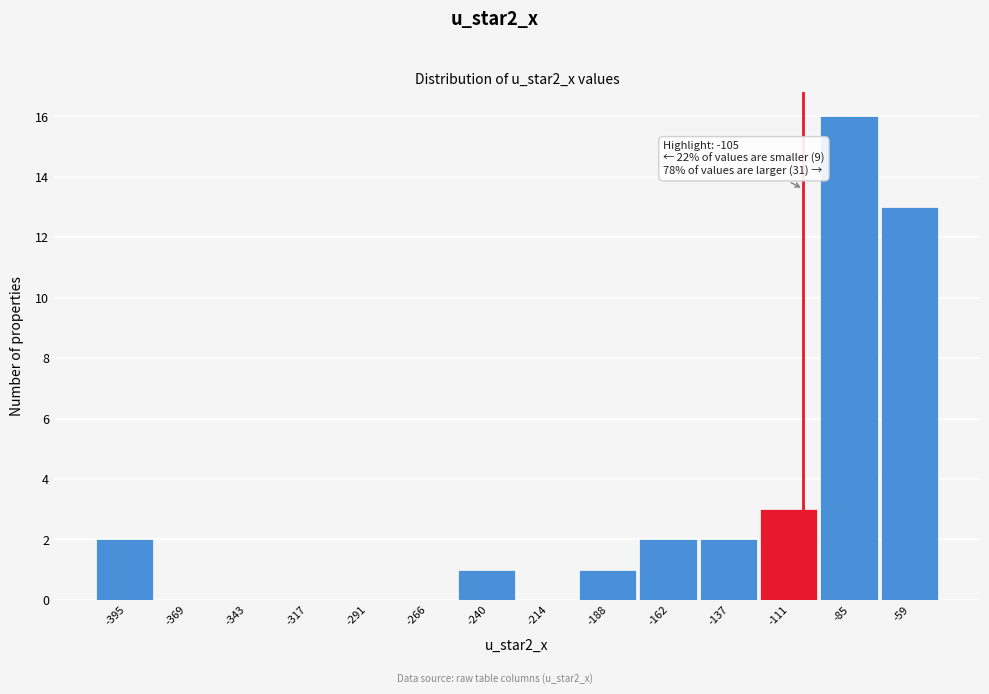

Over which range of the x-axis is the bar tallest?

-100 to -70